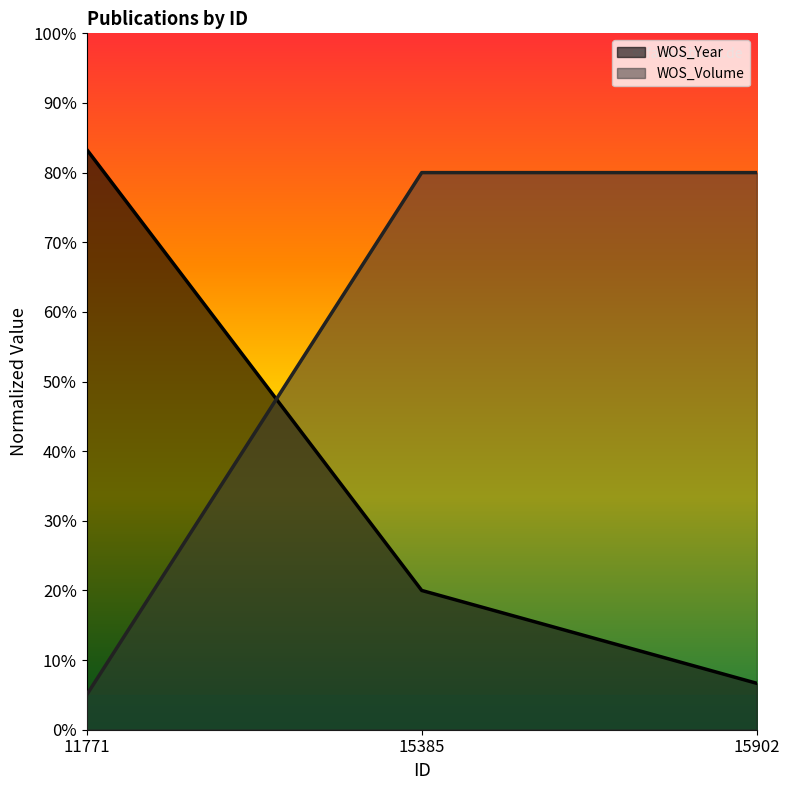

Reading right to left, list all the values displayed in this chart.

WOS_Year: 15902=6.7	15385=20.0	11771=83.3
WOS_Volume: 15902=80.0	15385=80.0	11771=5.0